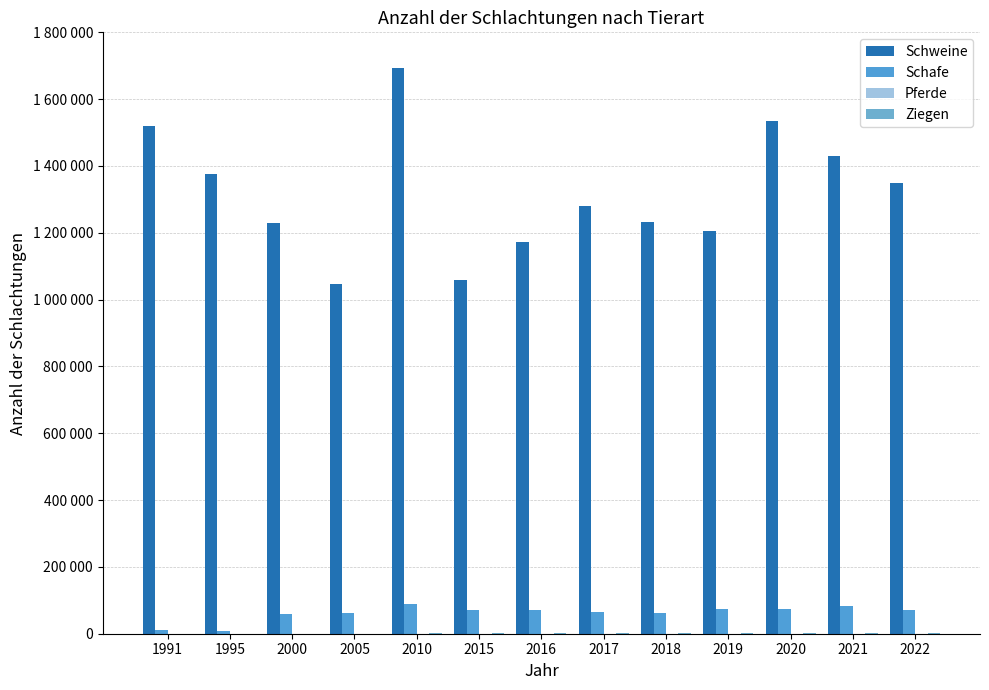

What is the difference between the maximum and minimum values in the Schweine series?

648664